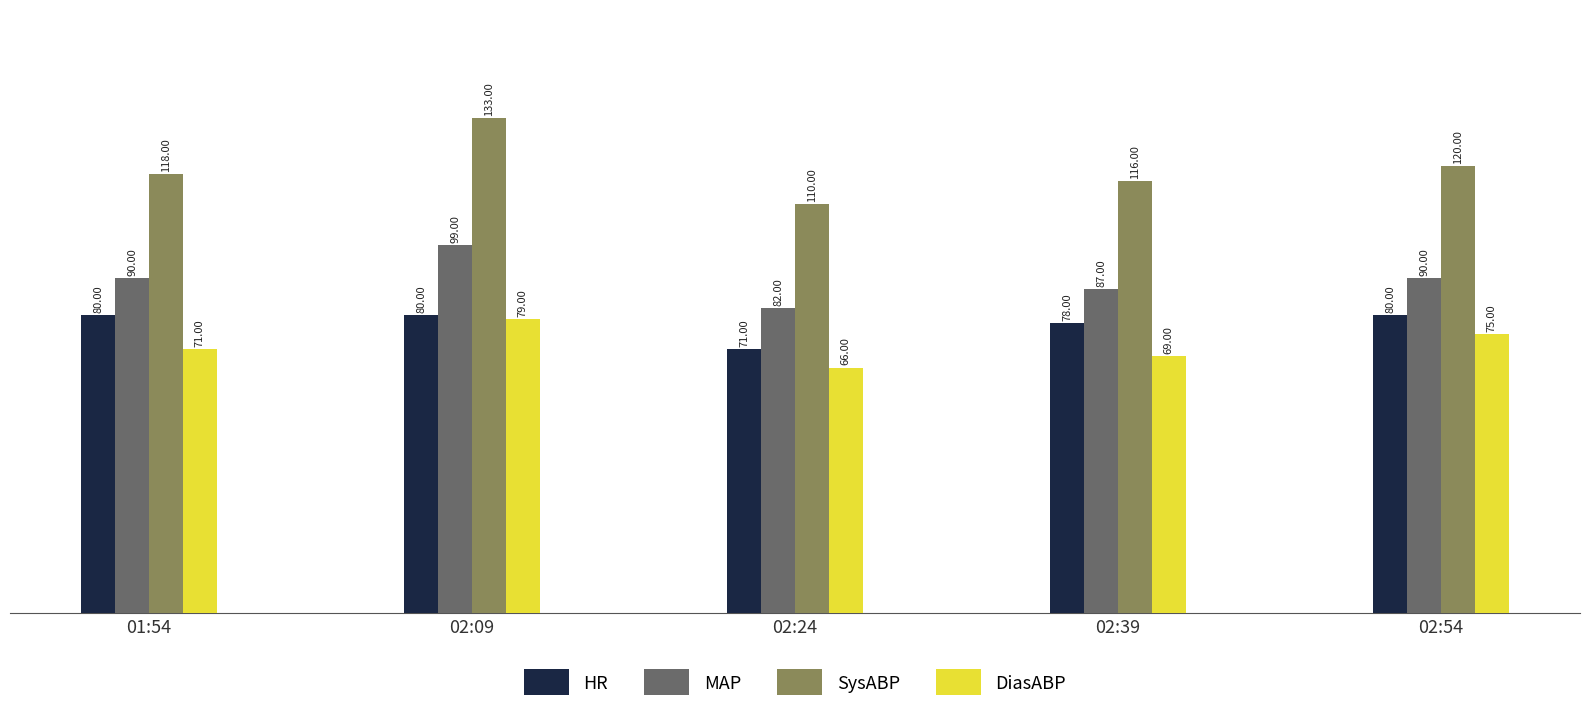

What is the spread (max minus min) of values at 02:39?

47